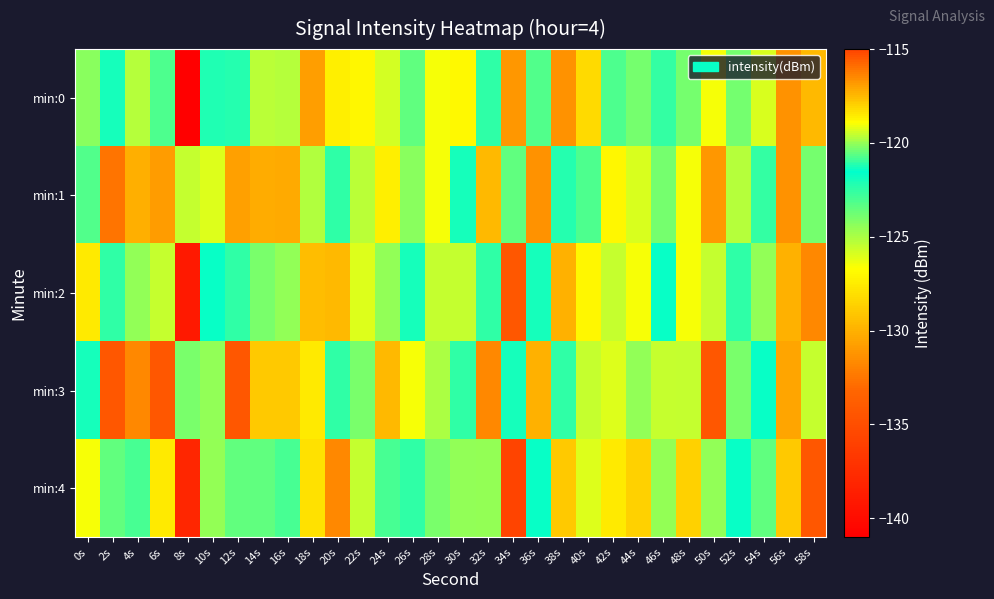

Reading left to right, transcribe all the data shown in this chart.

min:0: 0s=-120.1	2s=-122.0	4s=-125.2	6s=-120.8	8s=-140.9	10s=-122.2	12s=-122.2	14s=-125.3	16s=-125.2	18s=-130.8	20s=-118.7	22s=-127.1	24s=-125.8	26s=-123.4	28s=-126.6	30s=-127.0	32s=-122.5	34s=-116.8	36s=-123.2	38s=-131.3	40s=-128.2	42s=-120.7	44s=-120.4	46s=-122.5	48s=-120.4	50s=-126.5	52s=-123.9	54s=-125.9	56s=-131.3	58s=-117.5
min:1: 0s=-123.2	2s=-116.1	4s=-117.3	6s=-116.8	8s=-125.6	10s=-126.0	12s=-116.9	14s=-130.2	16s=-130.3	18s=-119.7	20s=-122.5	22s=-125.3	24s=-118.7	26s=-120.1	28s=-126.6	30s=-122.0	32s=-117.5	34s=-123.4	36s=-131.3	38s=-122.2	40s=-120.7	42s=-127.1	44s=-125.9	46s=-120.4	48s=-126.5	50s=-116.8	52s=-125.2	54s=-122.5	56s=-131.3	58s=-120.4
min:2: 0s=-118.5	2s=-121.0	4s=-124.5	6s=-119.5	8s=-139.0	10s=-121.5	12s=-121.0	14s=-124.0	16s=-124.5	18s=-129.5	20s=-117.5	22s=-126.0	24s=-124.5	26s=-122.0	28s=-125.5	30s=-125.5	32s=-121.0	34s=-115.5	36s=-122.0	38s=-130.0	40s=-127.0	42s=-119.5	44s=-119.0	46s=-121.5	48s=-119.0	50s=-125.5	52s=-122.5	54s=-124.5	56s=-130.0	58s=-116.5
min:3: 0s=-122.0	2s=-115.5	4s=-116.5	6s=-115.5	8s=-124.0	10s=-124.5	12s=-115.5	14s=-129.0	16s=-129.0	18s=-118.5	20s=-121.0	22s=-124.0	24s=-117.5	26s=-119.0	28s=-125.0	30s=-121.0	32s=-116.5	34s=-122.0	36s=-130.0	38s=-121.0	40s=-119.5	42s=-126.0	44s=-124.5	46s=-119.5	48s=-125.5	50s=-115.5	52s=-124.0	54s=-121.5	56s=-130.5	58s=-119.5
min:4: 0s=-119.0	2s=-120.5	4s=-123.0	6s=-118.5	8s=-138.0	10s=-120.0	12s=-120.5	14s=-123.5	16s=-123.0	18s=-128.0	20s=-116.5	22s=-125.5	24s=-123.0	26s=-121.0	28s=-124.0	30s=-124.5	32s=-120.0	34s=-114.5	36s=-121.5	38s=-129.0	40s=-126.0	42s=-118.5	44s=-118.0	46s=-120.0	48s=-118.0	50s=-124.5	52s=-121.5	54s=-123.5	56s=-129.0	58s=-115.5